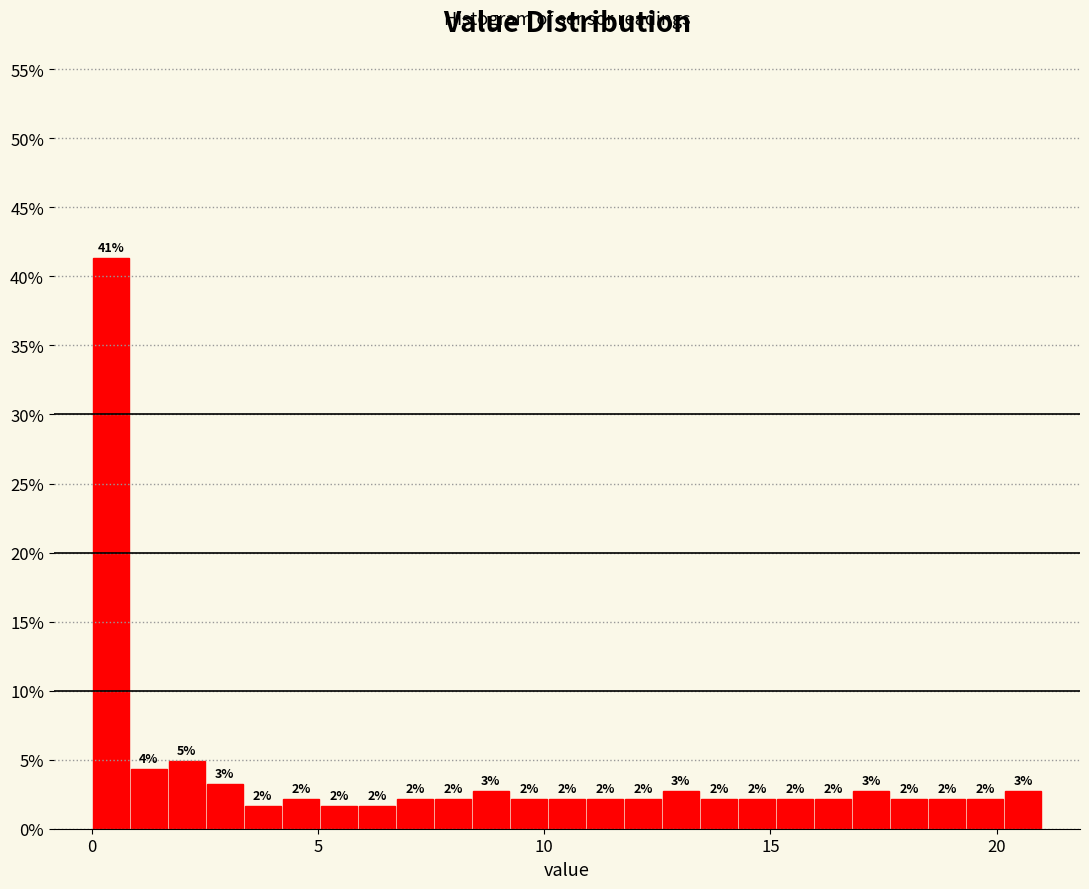

Read against the x-axis, roughly where is the centre of the tallest bar?

0.5